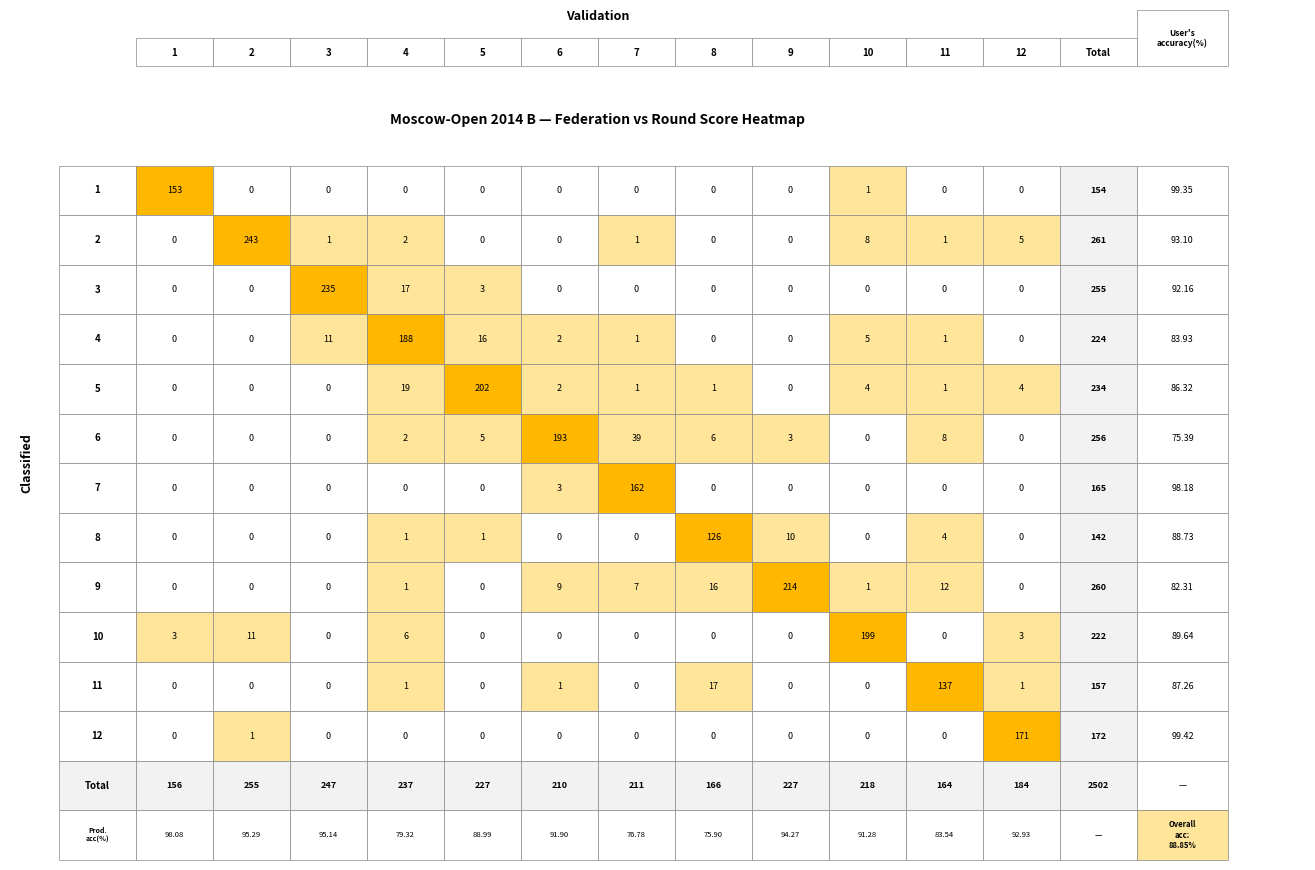

What is the greatest value displayed?

243